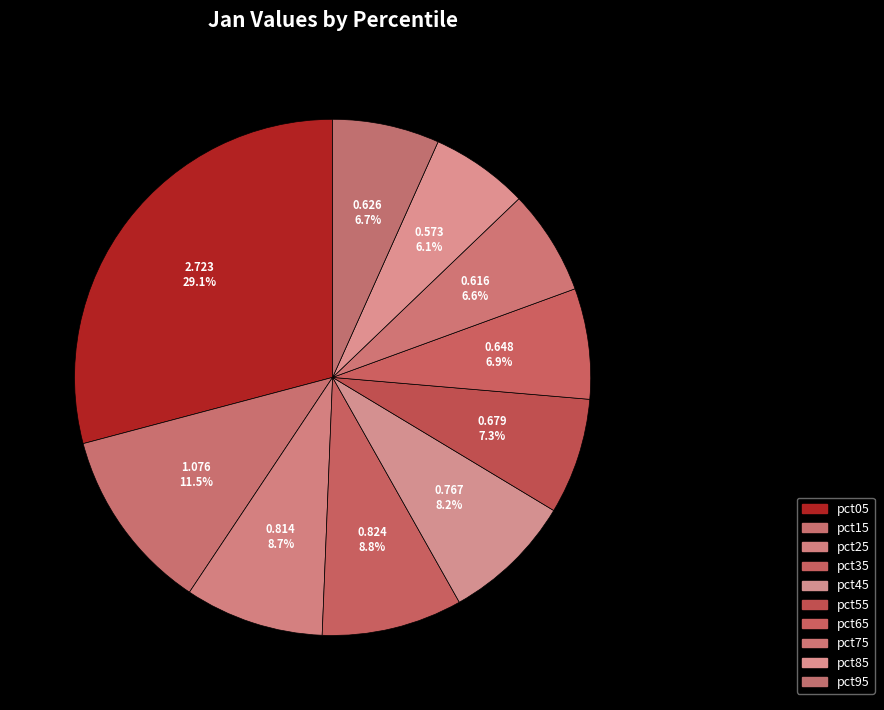

To the nearest percent, what percentage of the pie is pct05?

29%